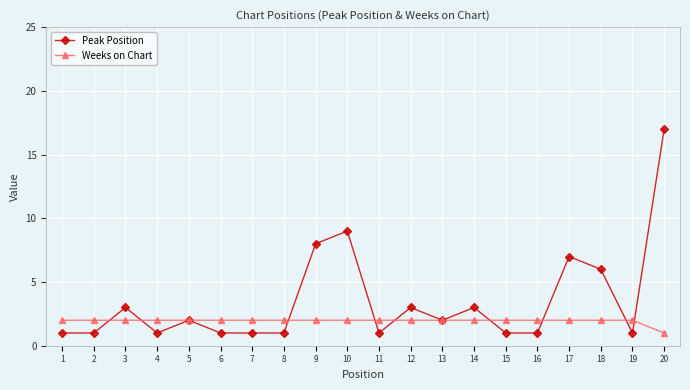

List the series in order of their peak value, lowest first.

Weeks on Chart, Peak Position